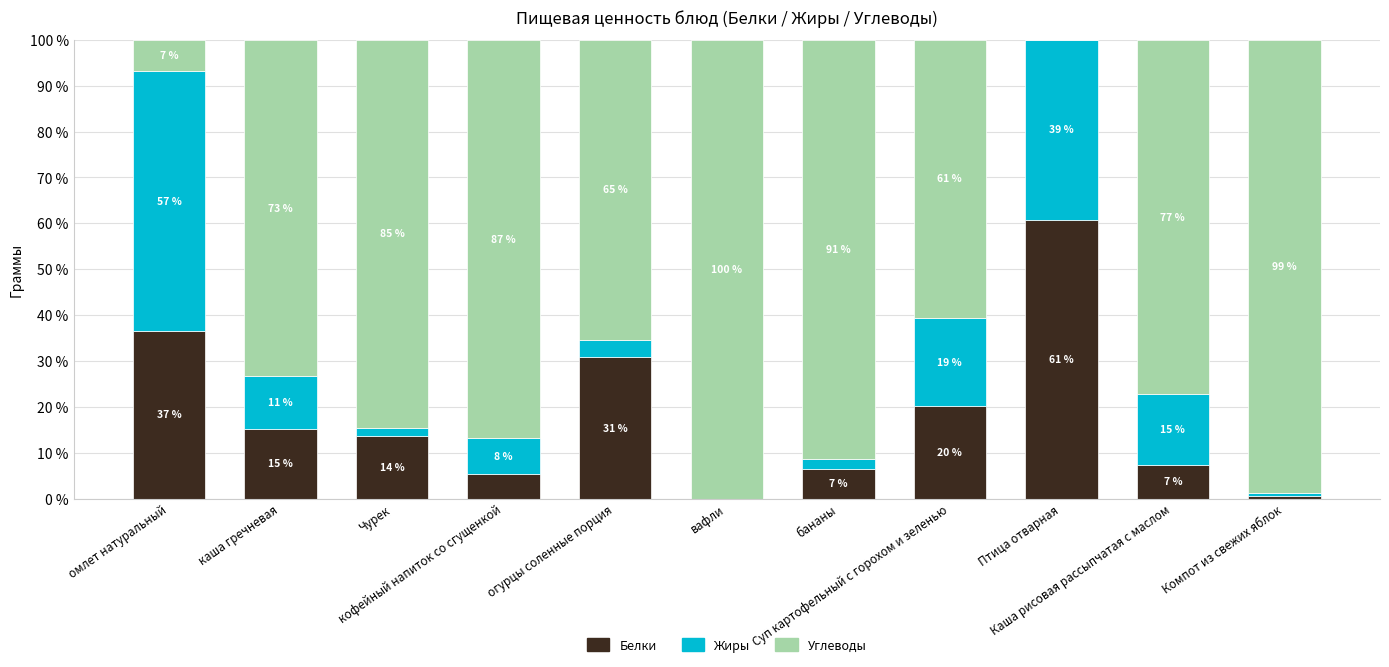

Which has a higher value, Компот из свежих яблок or Суп картофельный с горохом и зеленью?

Суп картофельный с горохом и зеленью